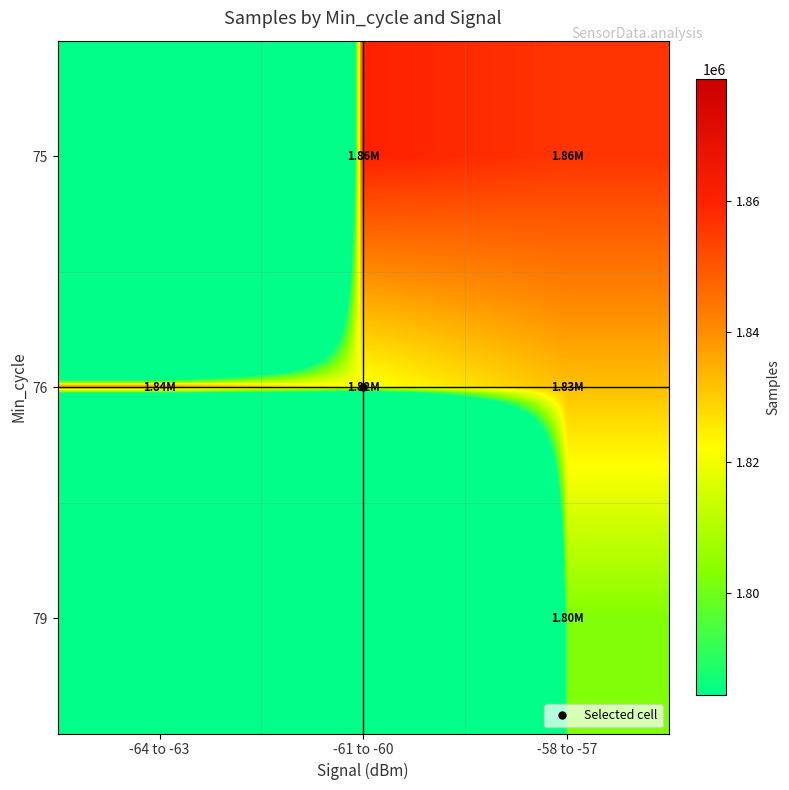

Between -64 to -63 and -61 to -60, which is larger?

-61 to -60